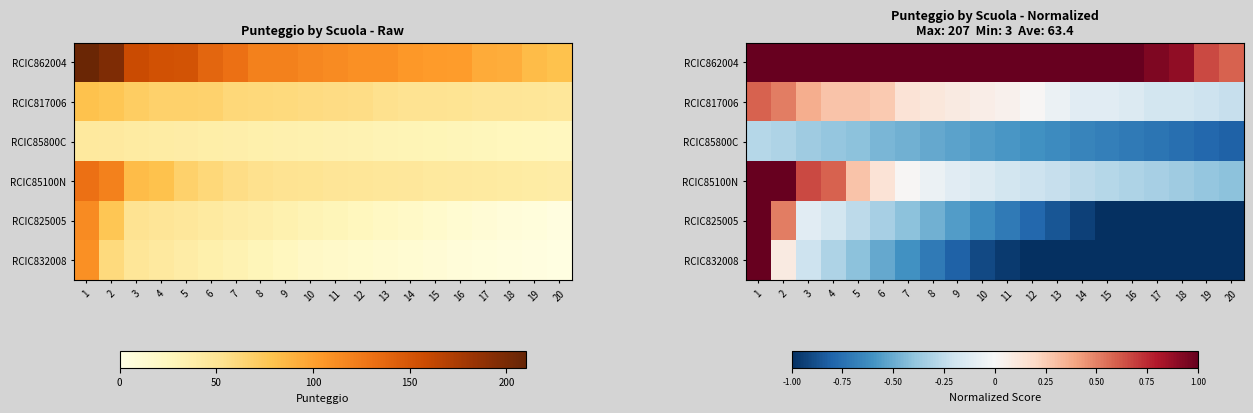

Which category has the highest value across all series?

1